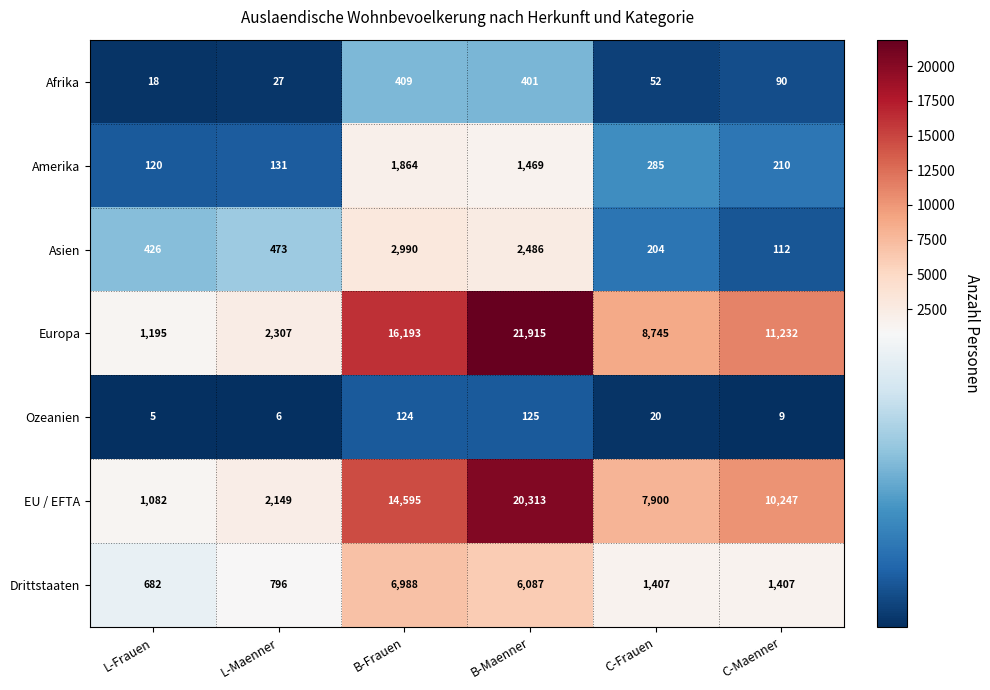

What is the difference between the Europa values at L-Frauen and C-Maenner?

10037